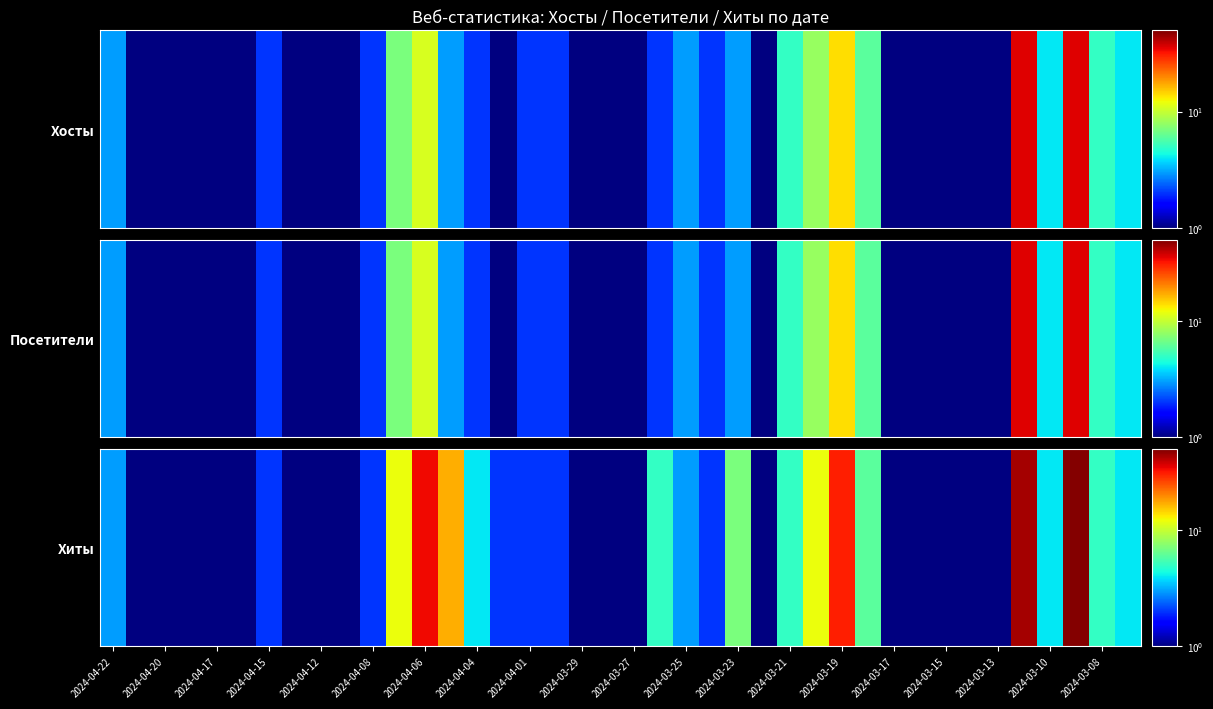

Count the number of values greater than 2.

17